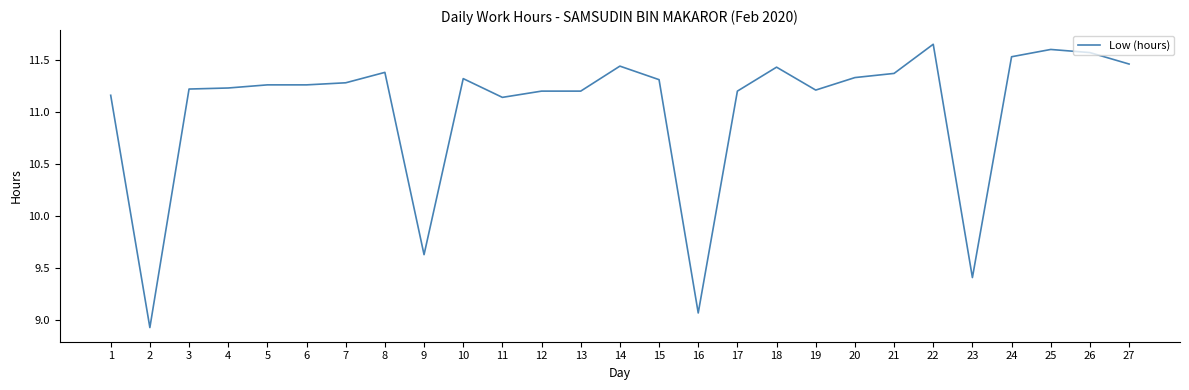

The value at 13 is 11.2. True or false?

True